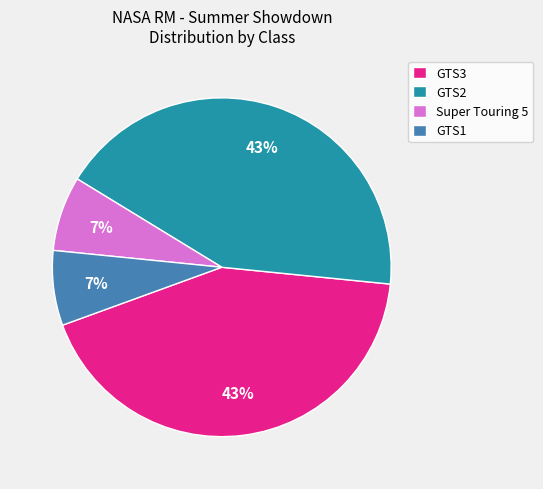

Is there a majority slice in this chart?

No